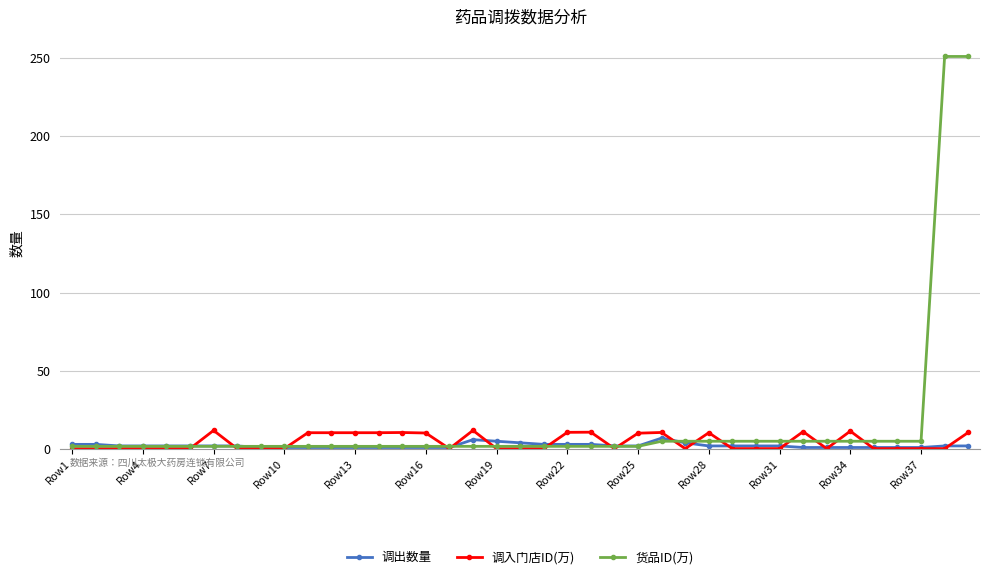

Rank the series by their average value, from highest to lowest.

货品ID(万), 调入门店ID(万), 调出数量